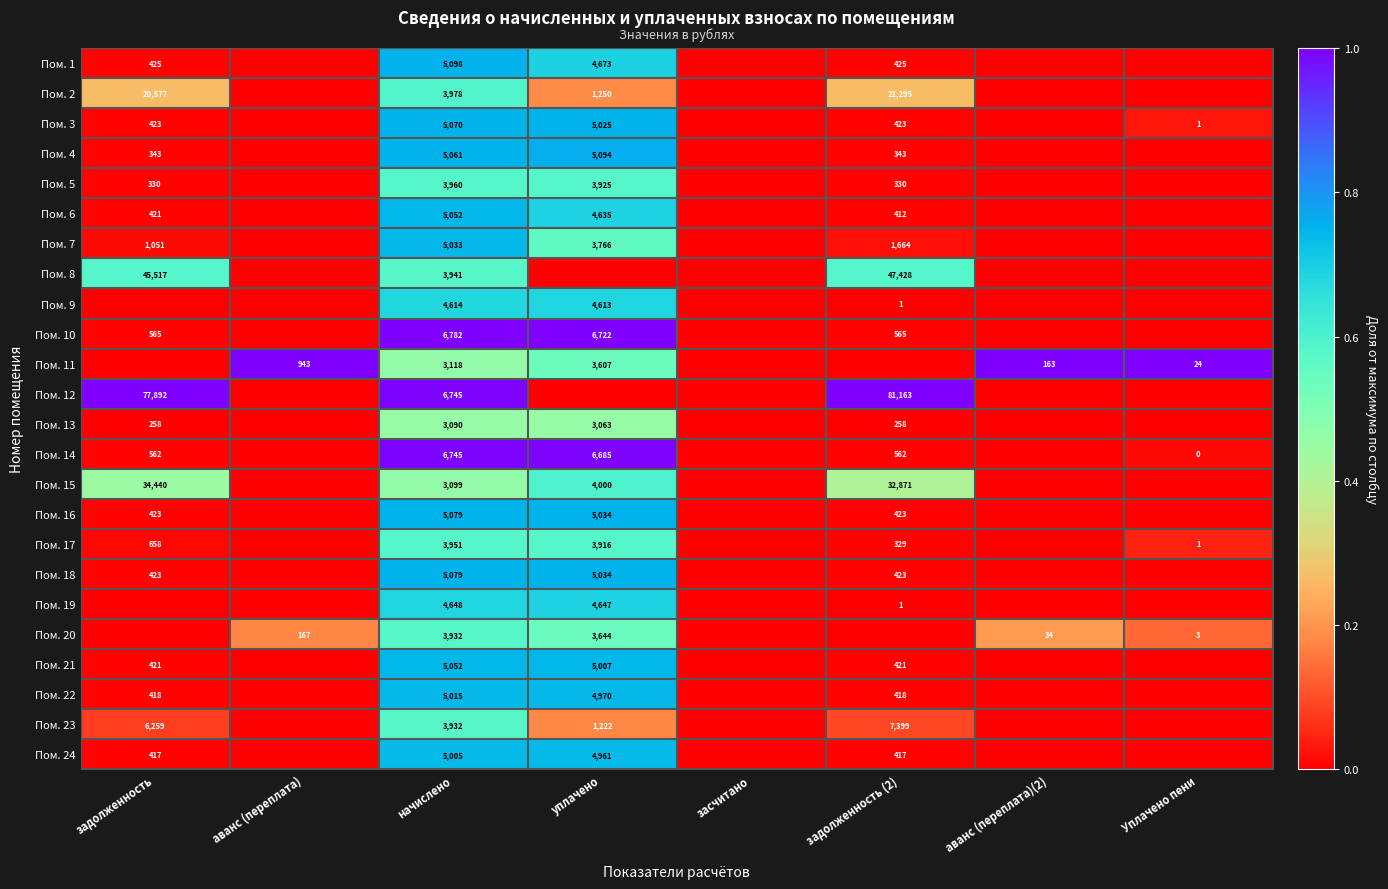

Is the value of Пом. 17 at задолженность greater than the value of Пом. 6 at задолженность?

Yes